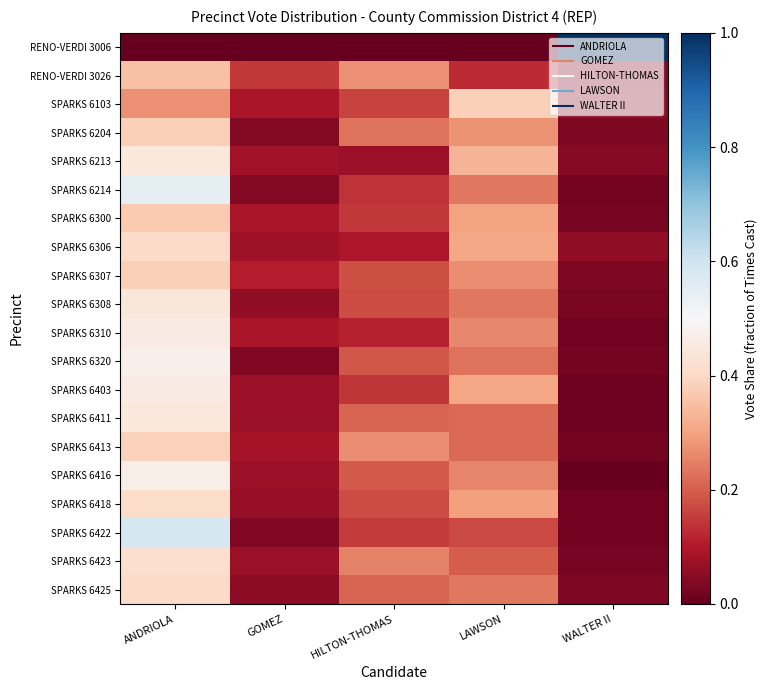

Rank the series at ANDRIOLA from highest to lowest value.

SPARKS 6422, SPARKS 6214, SPARKS 6320, SPARKS 6416, SPARKS 6310, SPARKS 6403, SPARKS 6213, SPARKS 6411, SPARKS 6308, SPARKS 6423, SPARKS 6418, SPARKS 6425, SPARKS 6306, SPARKS 6413, SPARKS 6204, SPARKS 6307, SPARKS 6300, RENO-VERDI 3026, SPARKS 6103, RENO-VERDI 3006